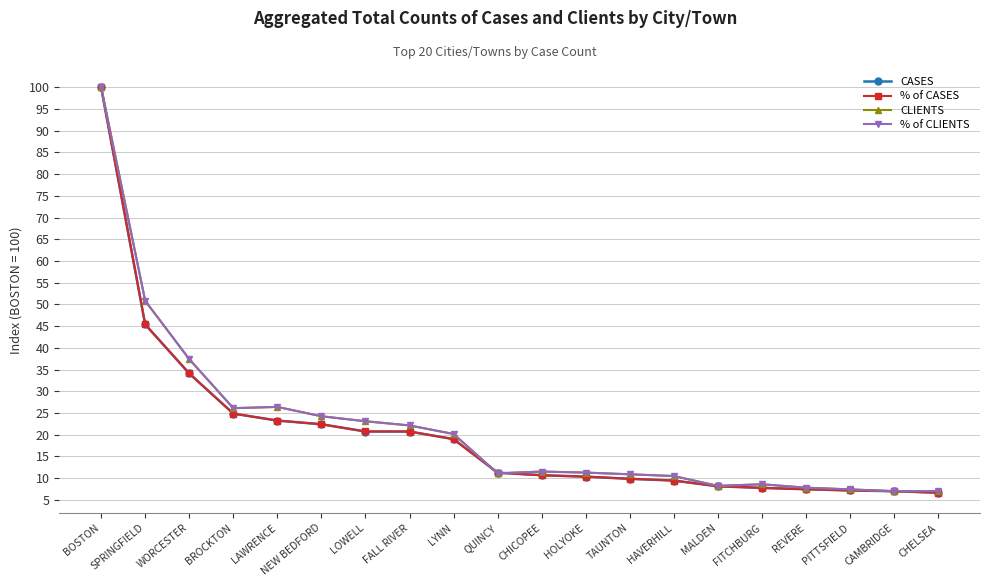

Between WORCESTER and LAWRENCE, which series saw the biggest shift?

% of CLIENTS